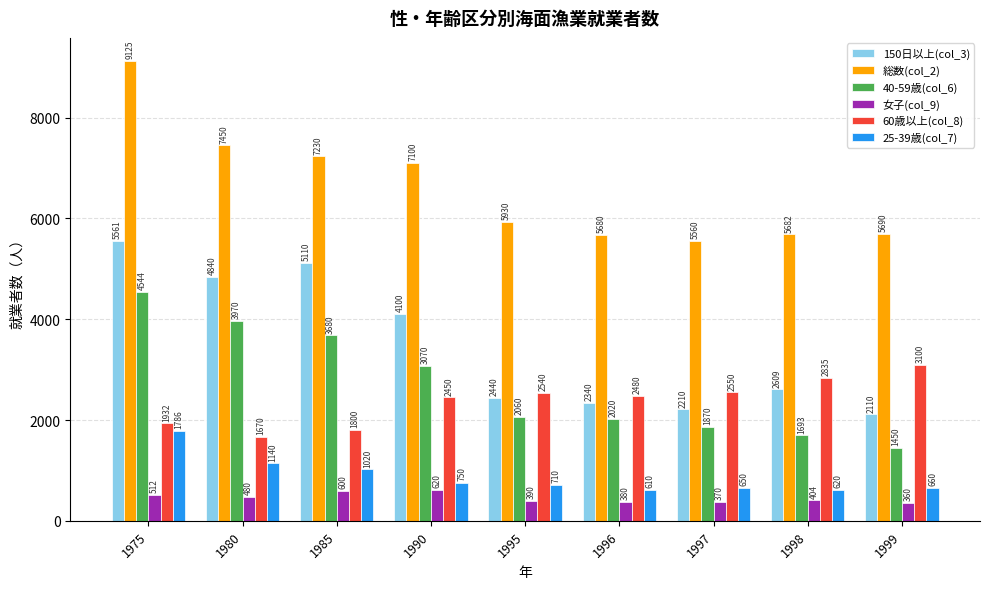

Which series has the largest range (max minus min)?

総数(col_2)